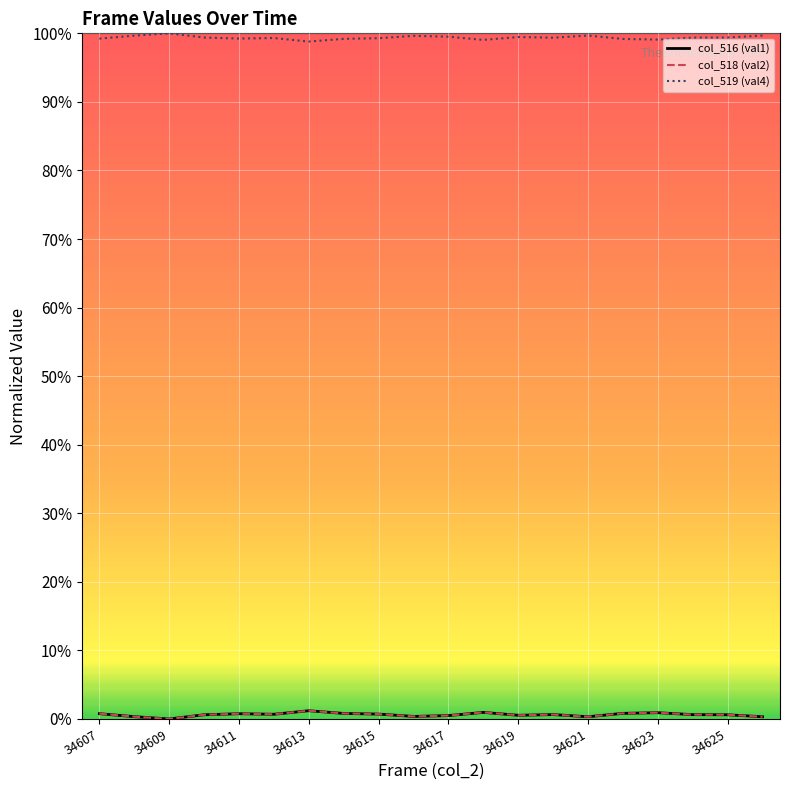

At how many categories does at least one series exceed 0?

20